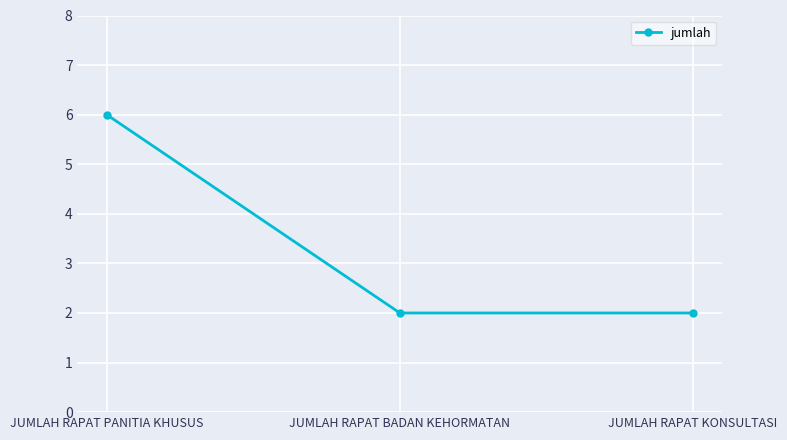

What is the approximate value at JUMLAH RAPAT BADAN KEHORMATAN?

2